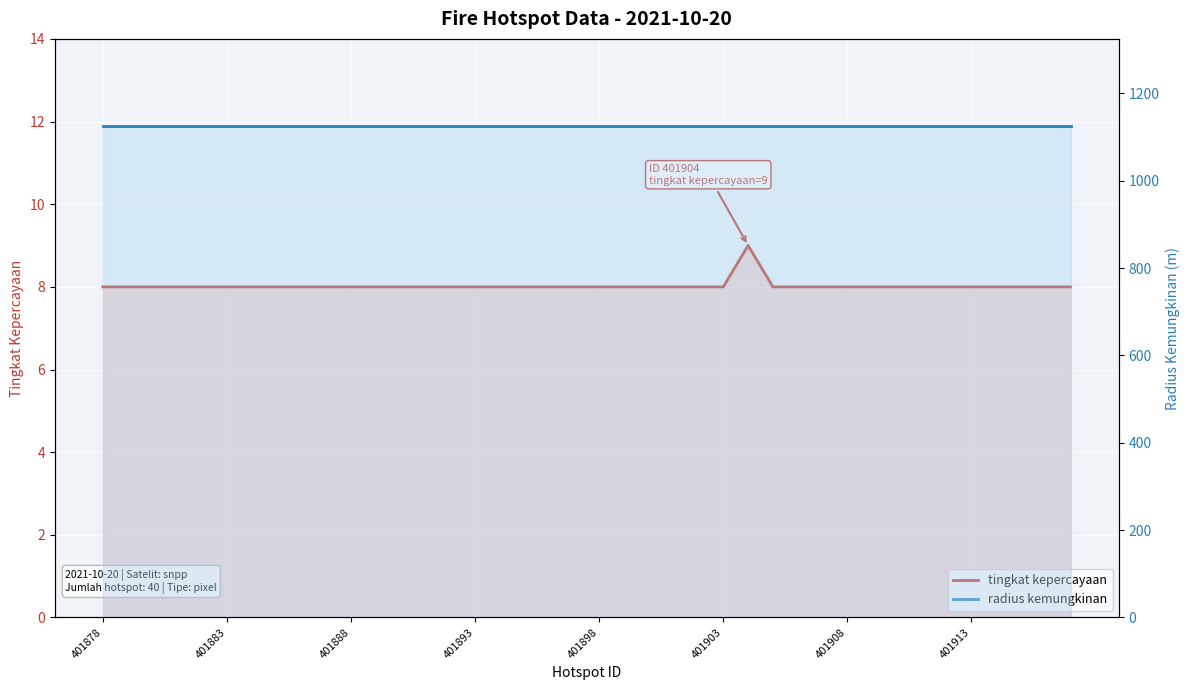

Which series changed the most between 12 and 23?

tingkat kepercayaan